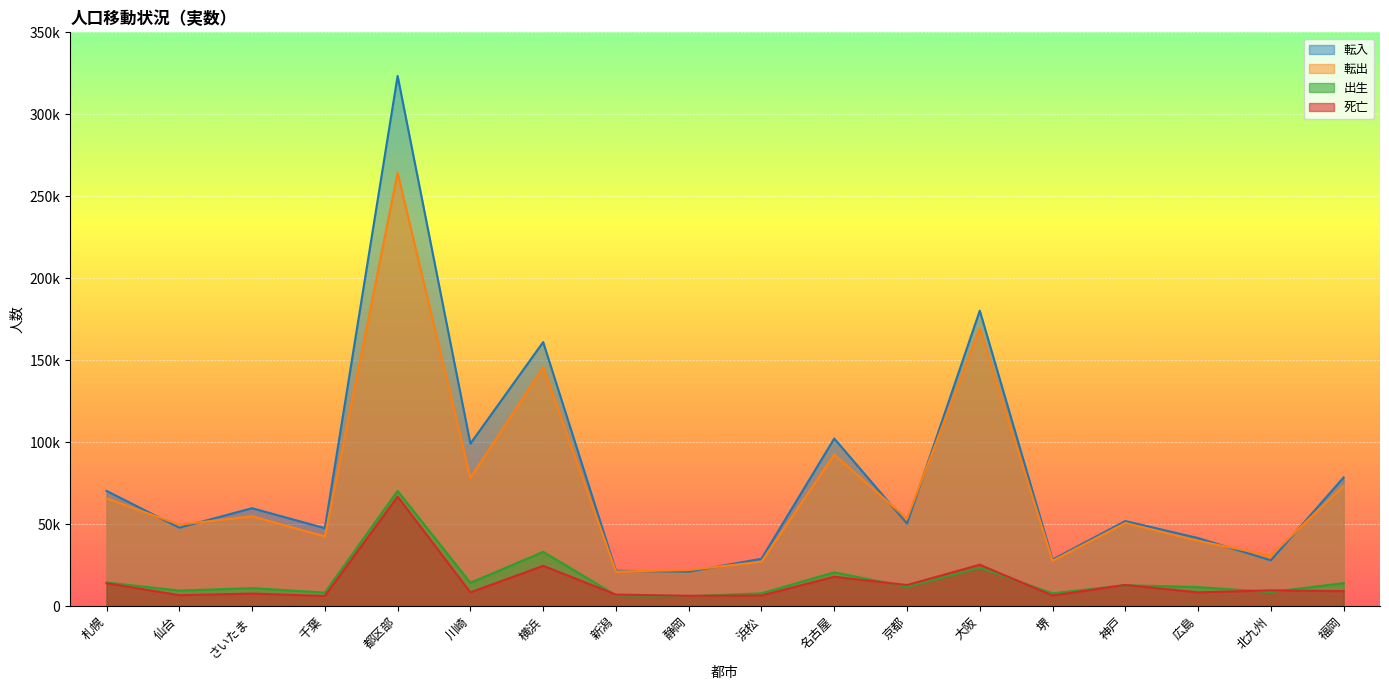

True or false: 出生 has more than 2 points higher than both neighbors.

True